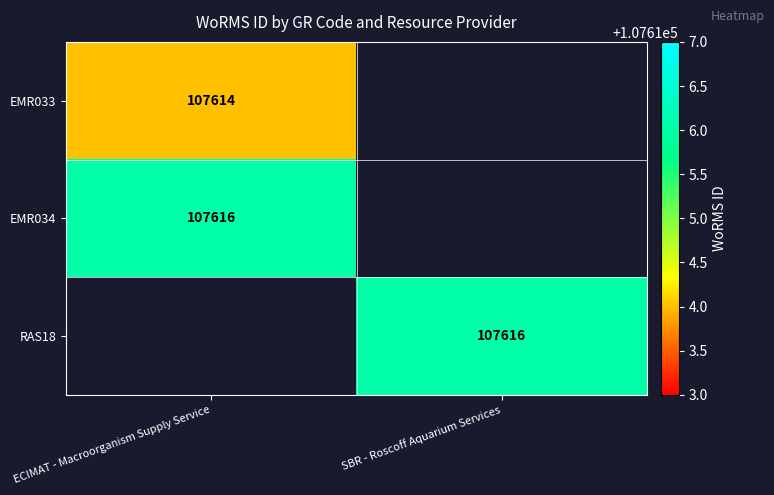

The EMR034 series shows 107616 at ECIMAT - Macroorganism Supply Service. True or false?

True